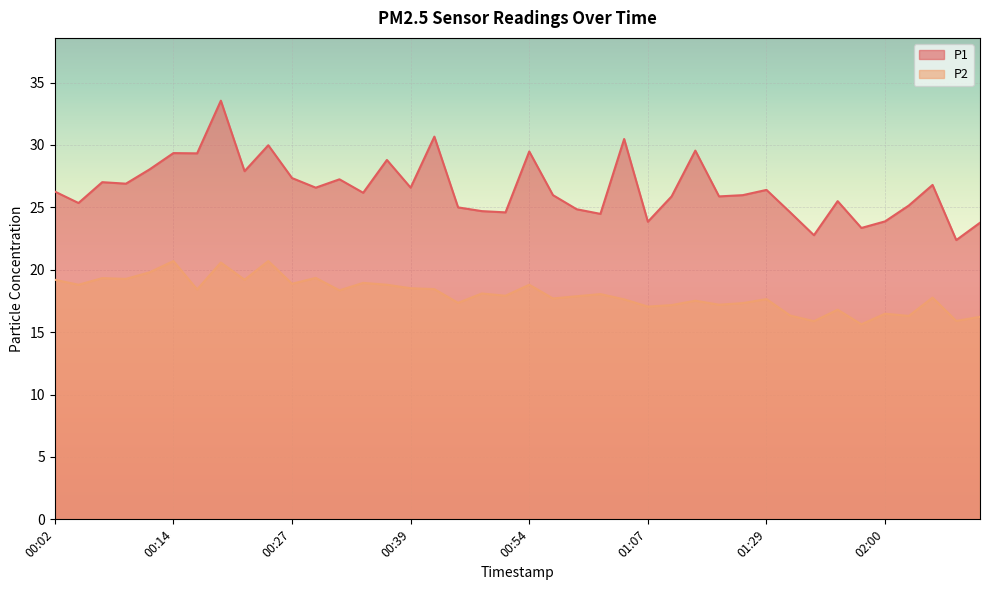

Which series has the largest total across all categories?

P1